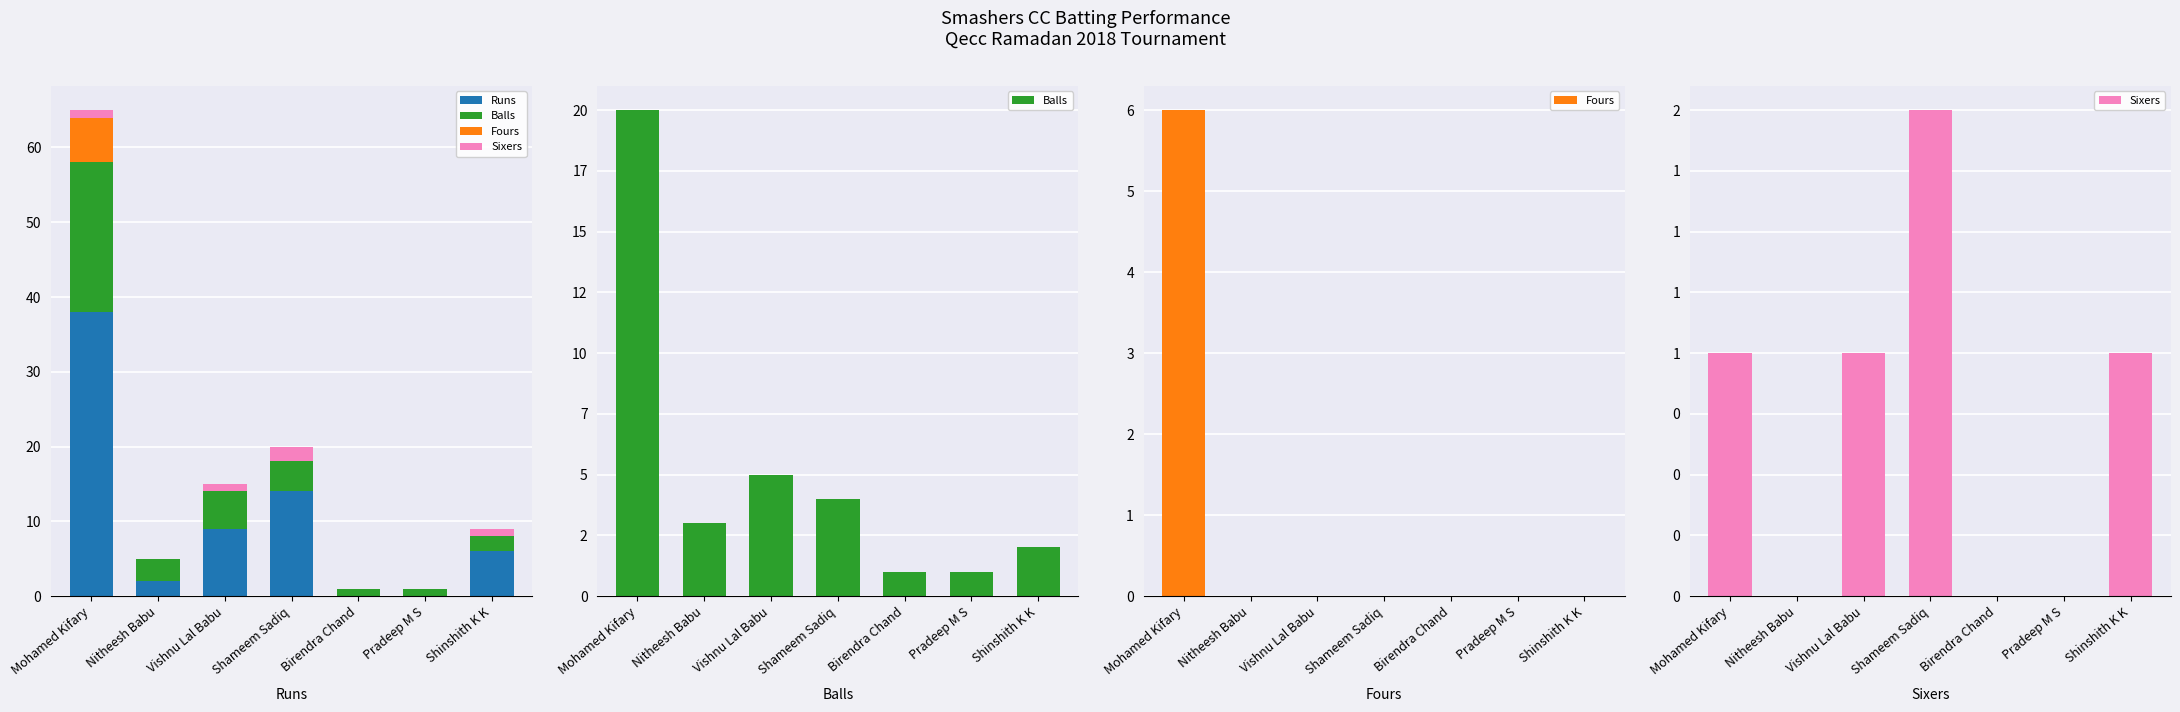

Reading left to right, transcribe all the data shown in this chart.

Runs: 38	2	9	14	0	0	6
Balls: 20	3	5	4	1	1	2
Fours: 6	0	0	0	0	0	0
Sixers: 1	0	1	2	0	0	1